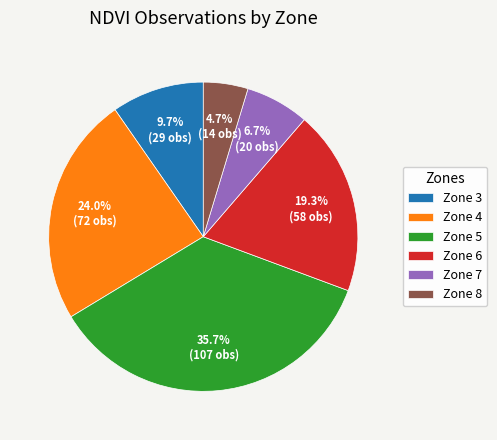

Does Zone 3 represent more than half of the total?

No